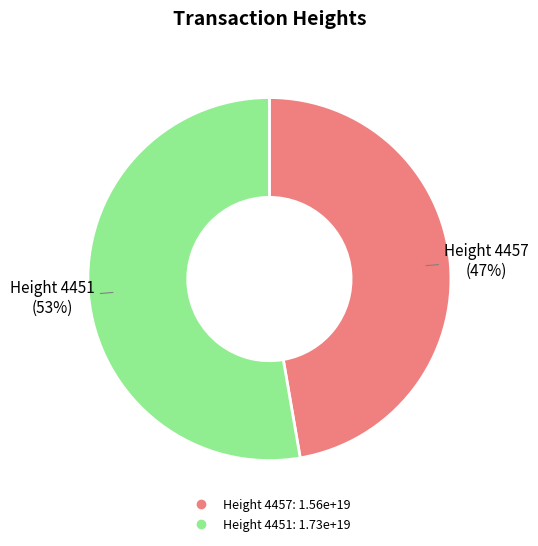

To the nearest percent, what is the average slice percentage?

50%